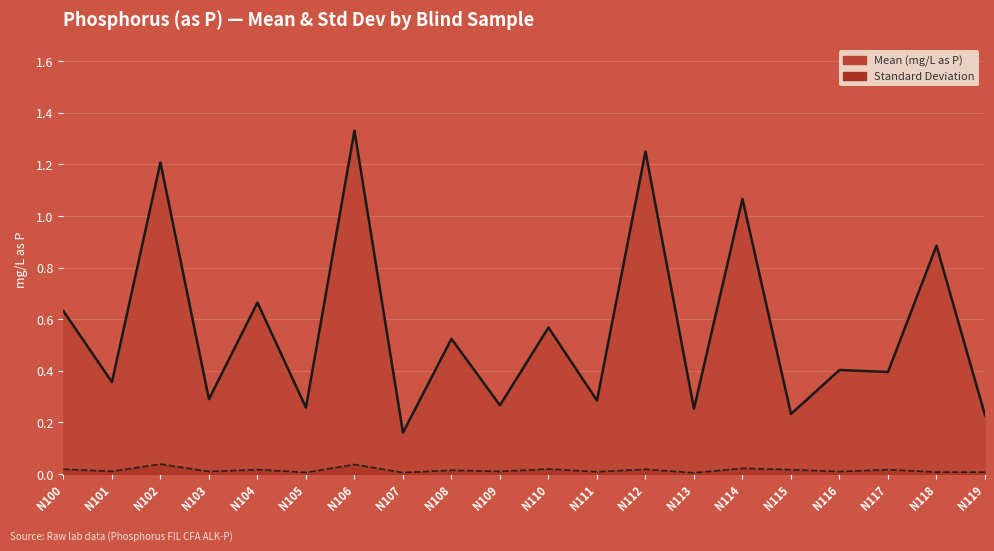

Does the chart display data point markers on the line(s)?

No